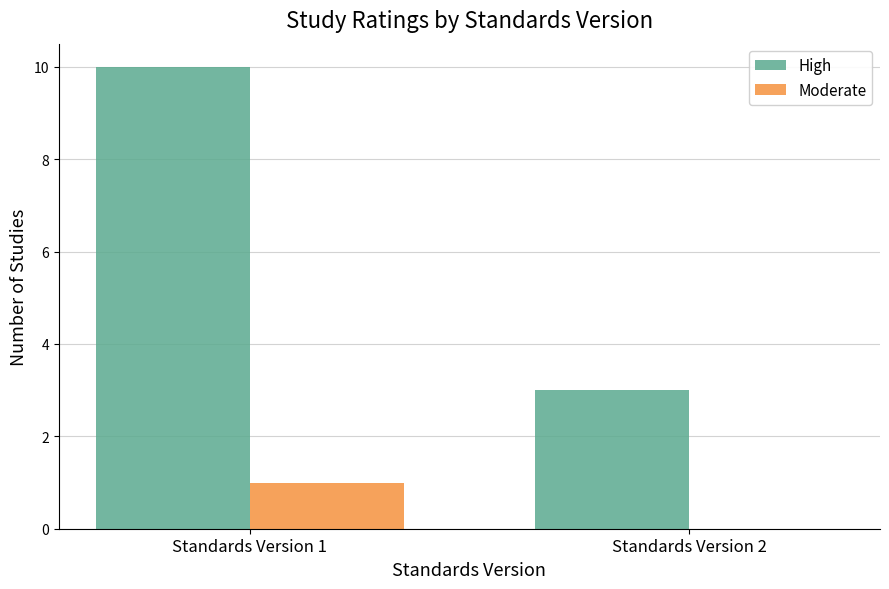

The value of Moderate at Standards Version 2 is -1. True or false?

False